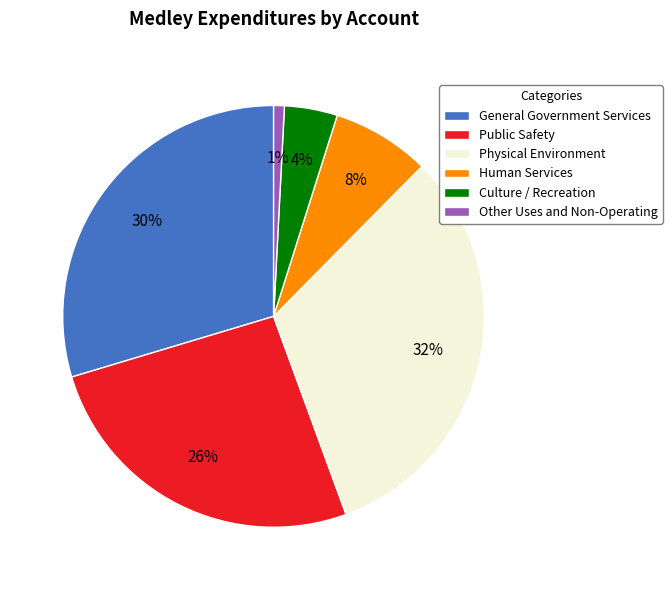

What is the largest slice in the pie chart?

Physical Environment